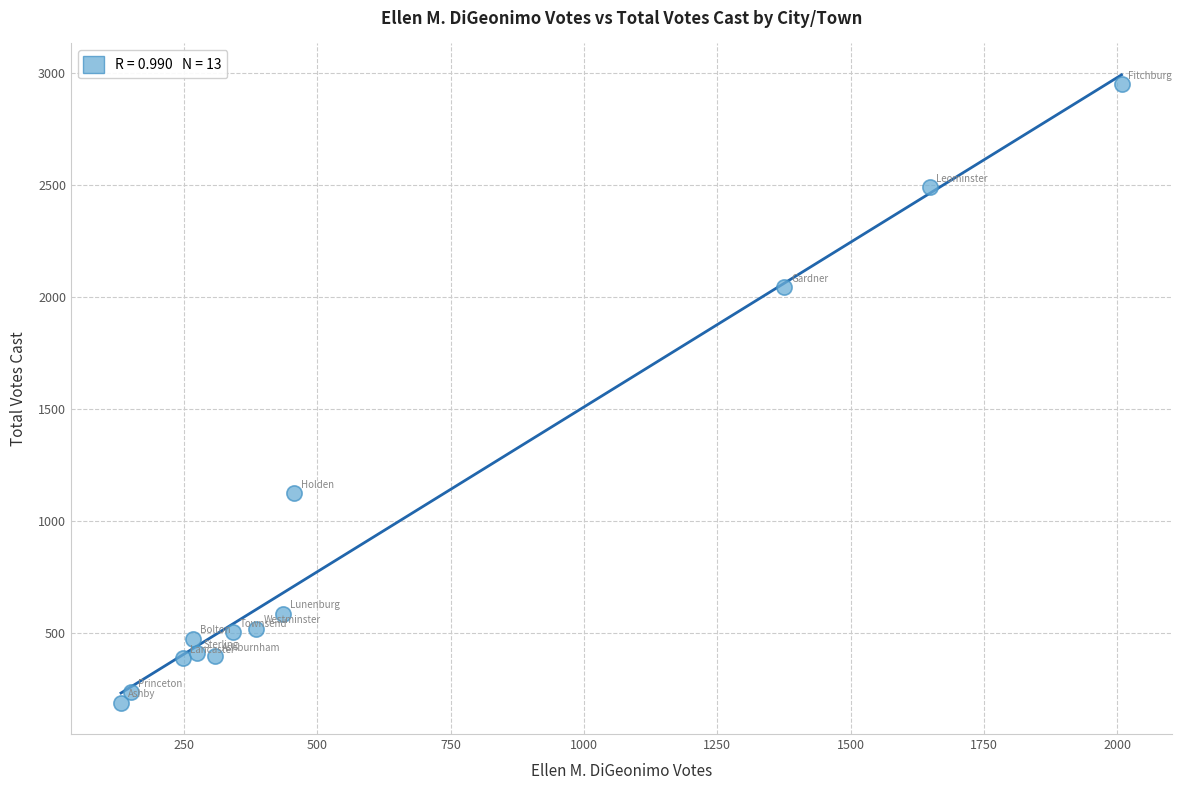

What is the range of X values (max minus min)?

1876